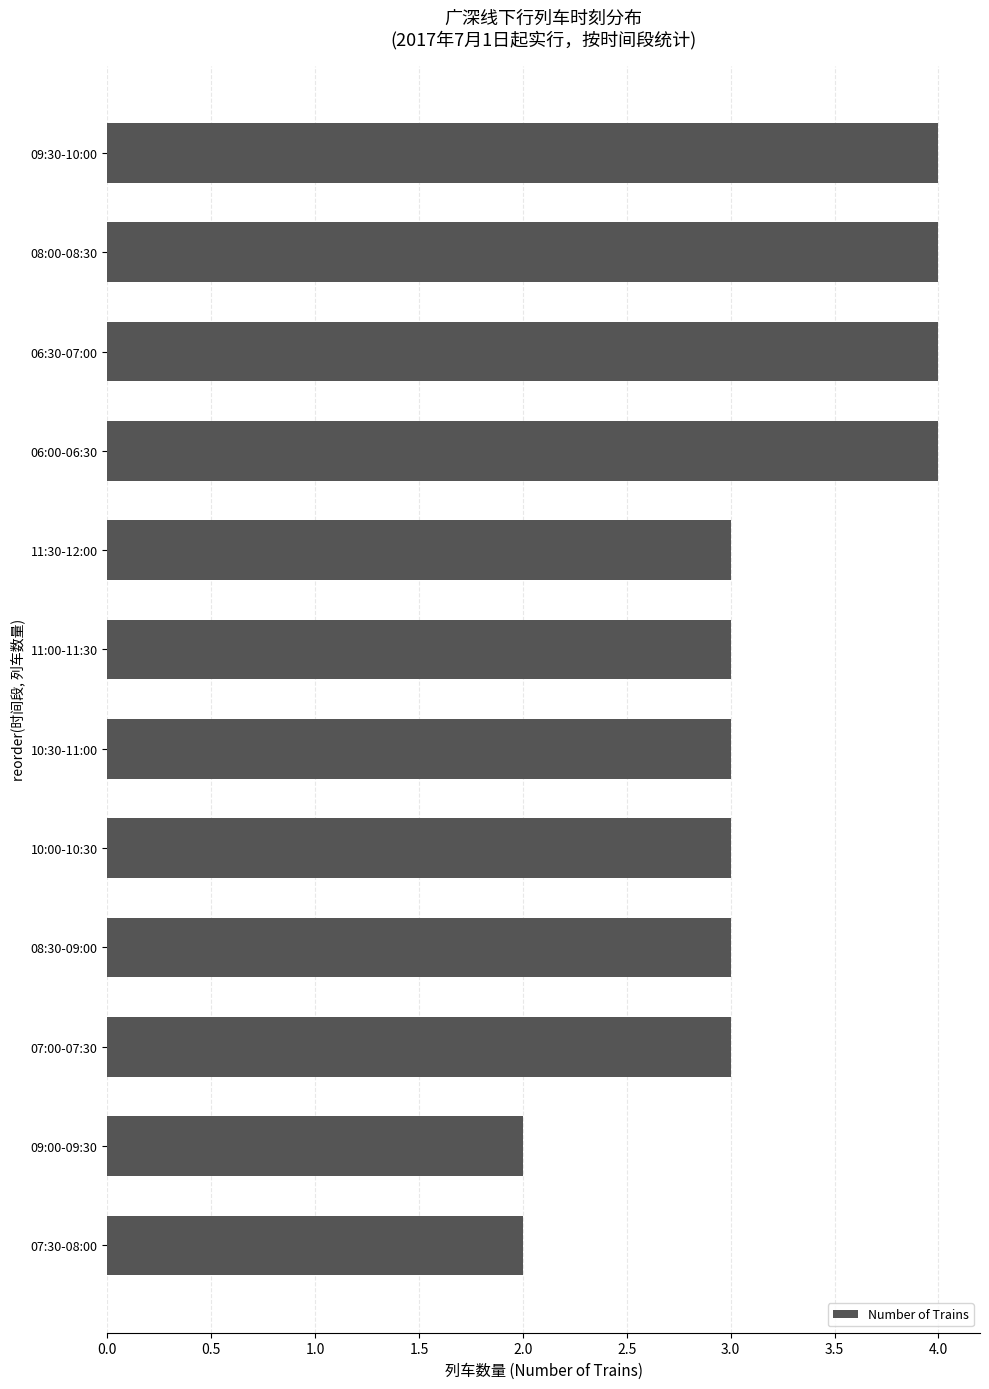

What is the maximum value shown in the chart?

4